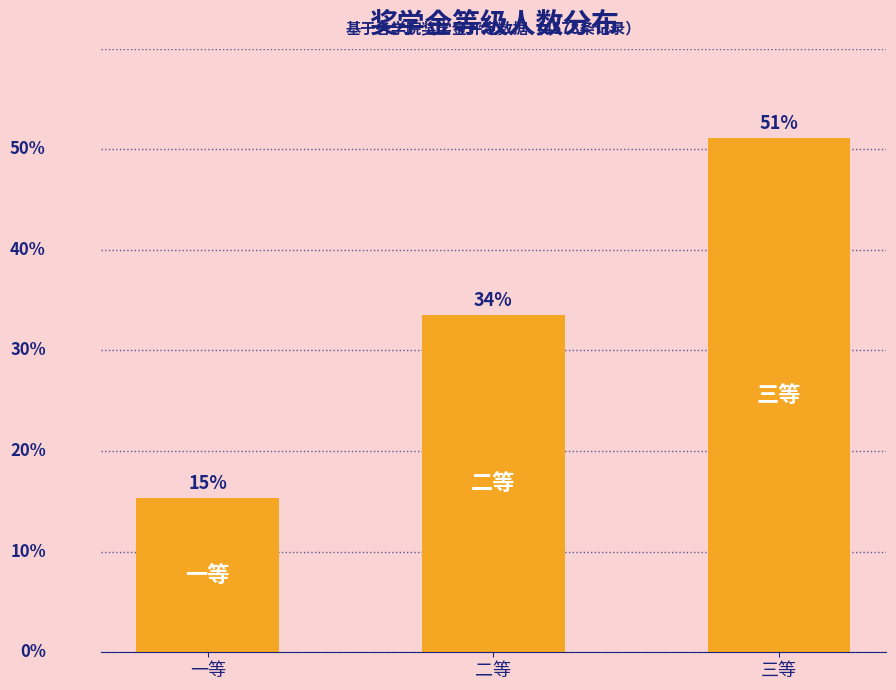

Are the bars horizontal?

No